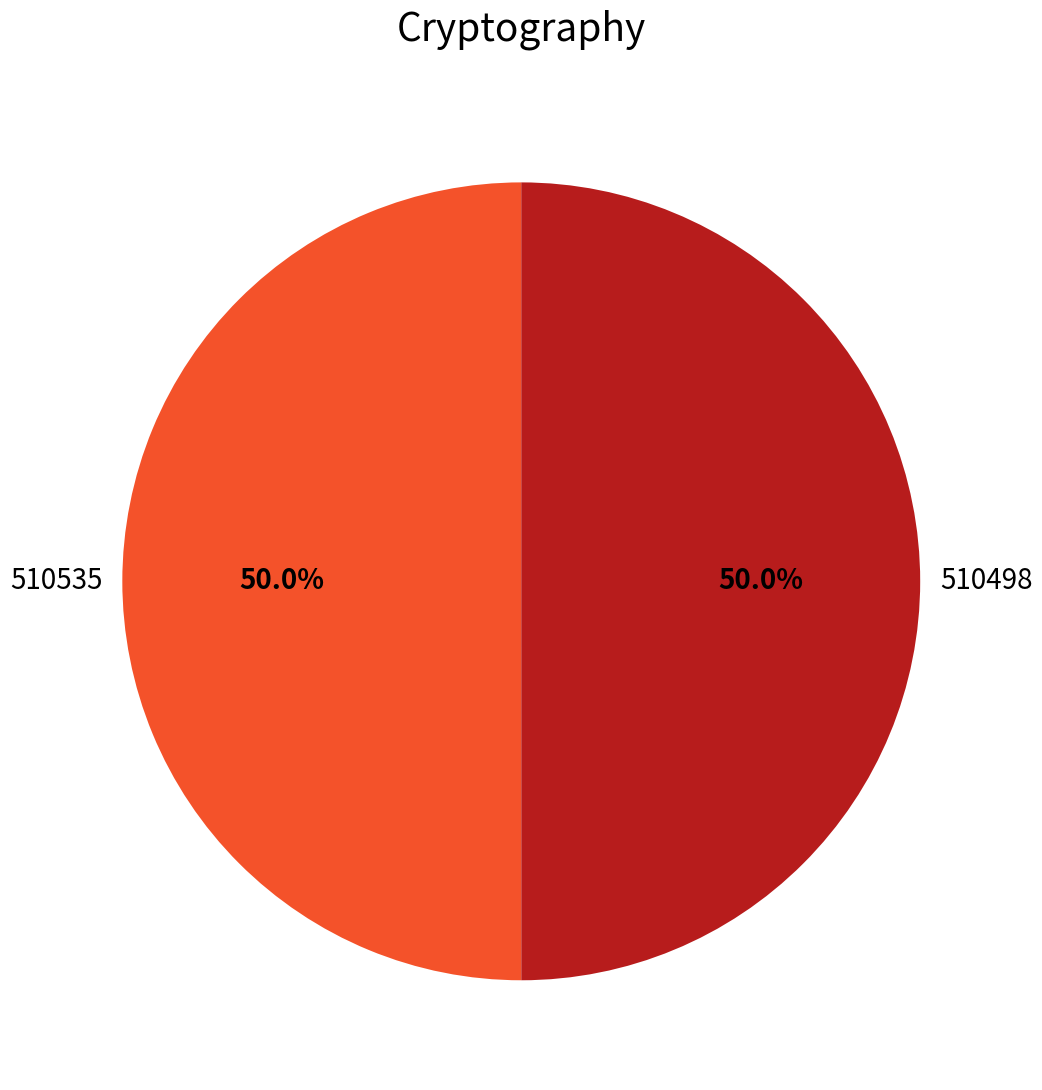

Count the number of slices in the pie.

2